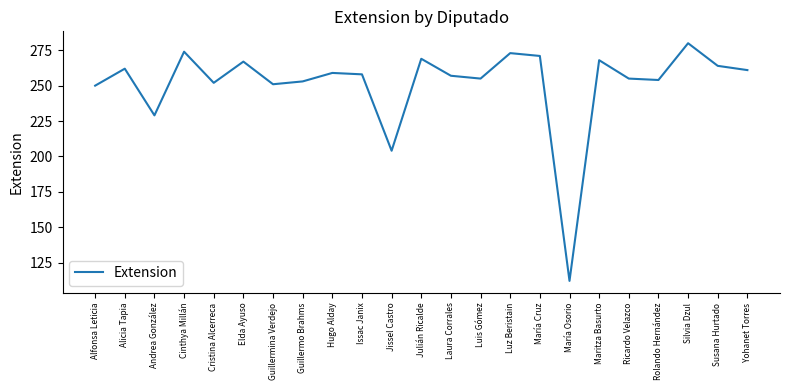

What is the smallest value displayed?

112